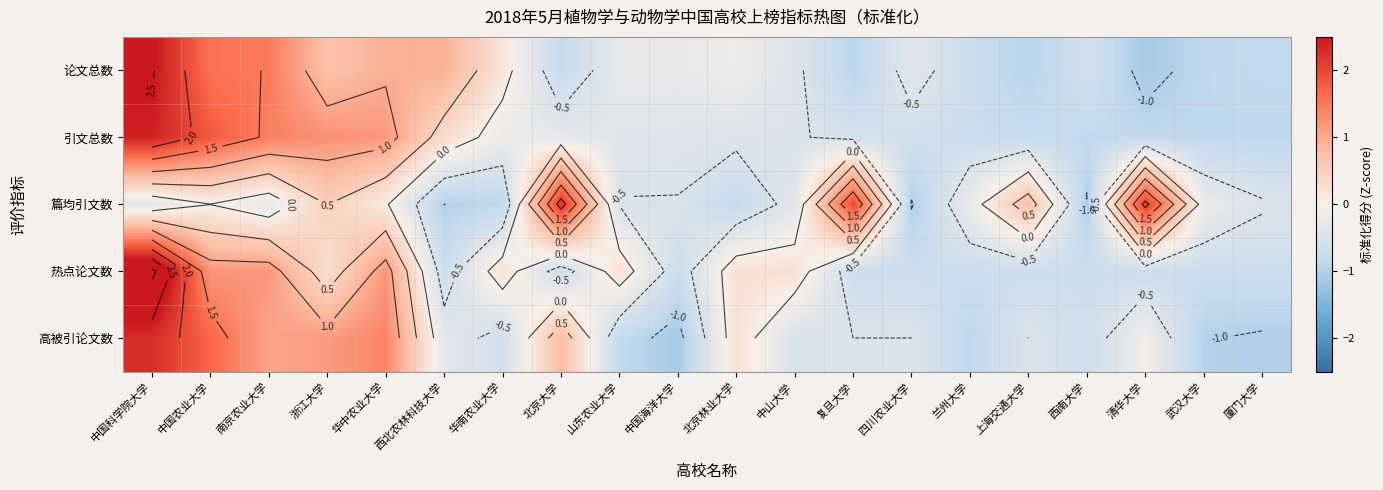

Which label corresponds to the largest value in the chart?

中国科学院大学